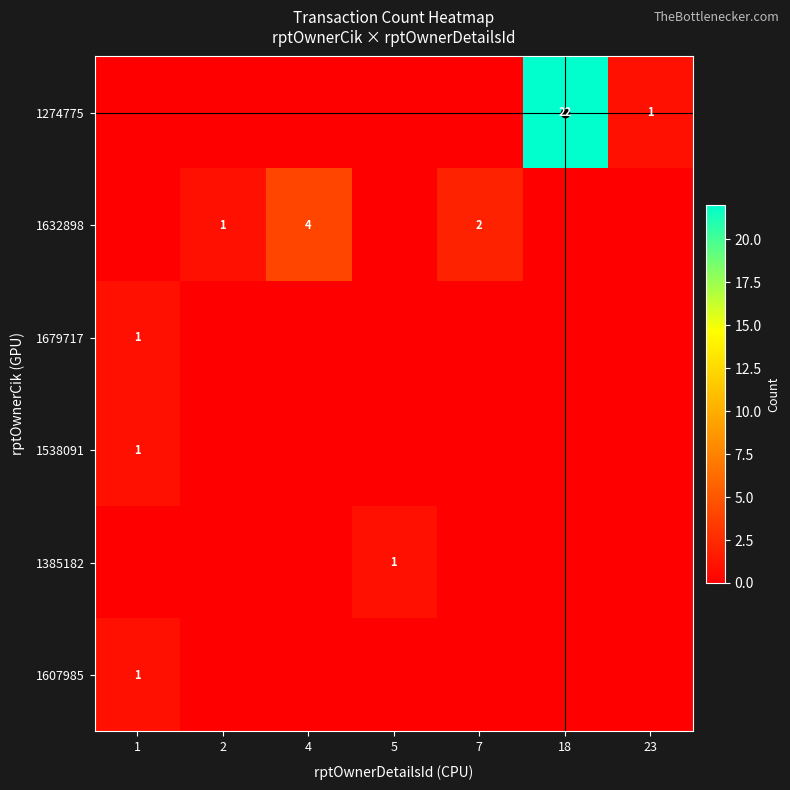

Which label corresponds to the smallest value in the chart?

1